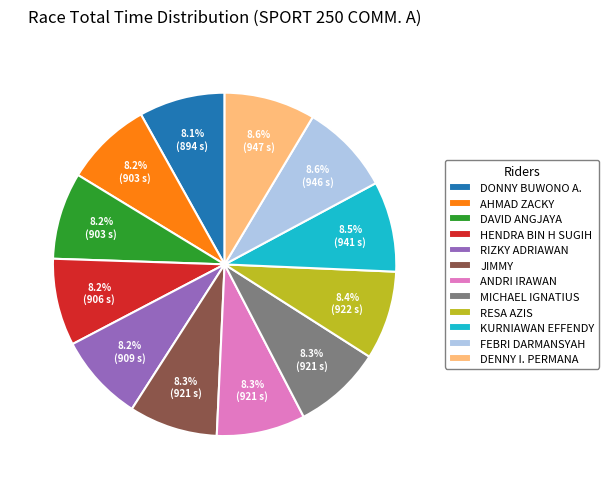

Does any single category account for the majority?

No